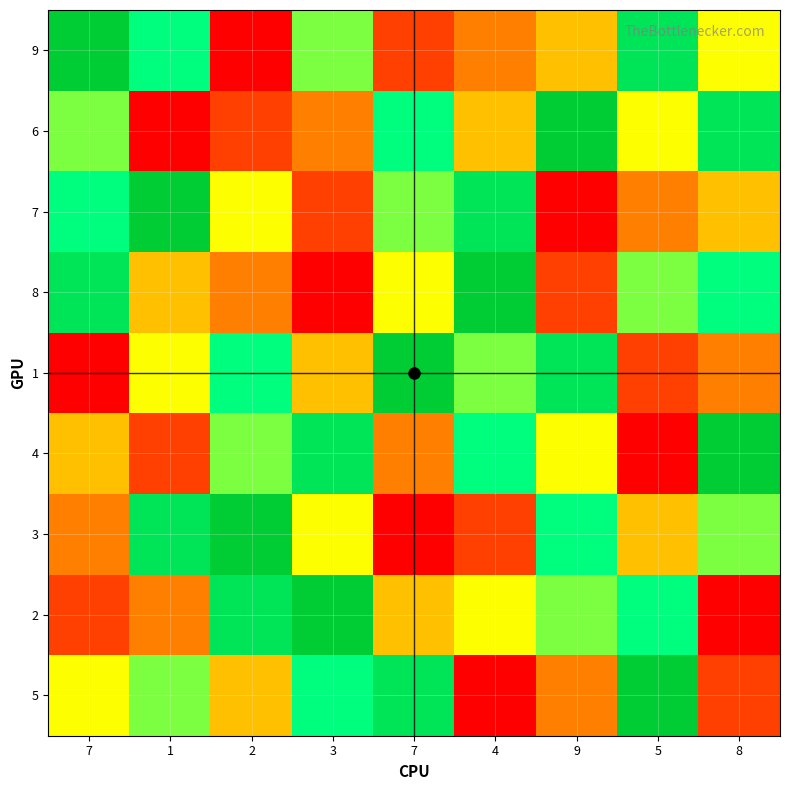

How many categories are shown in the chart?

9